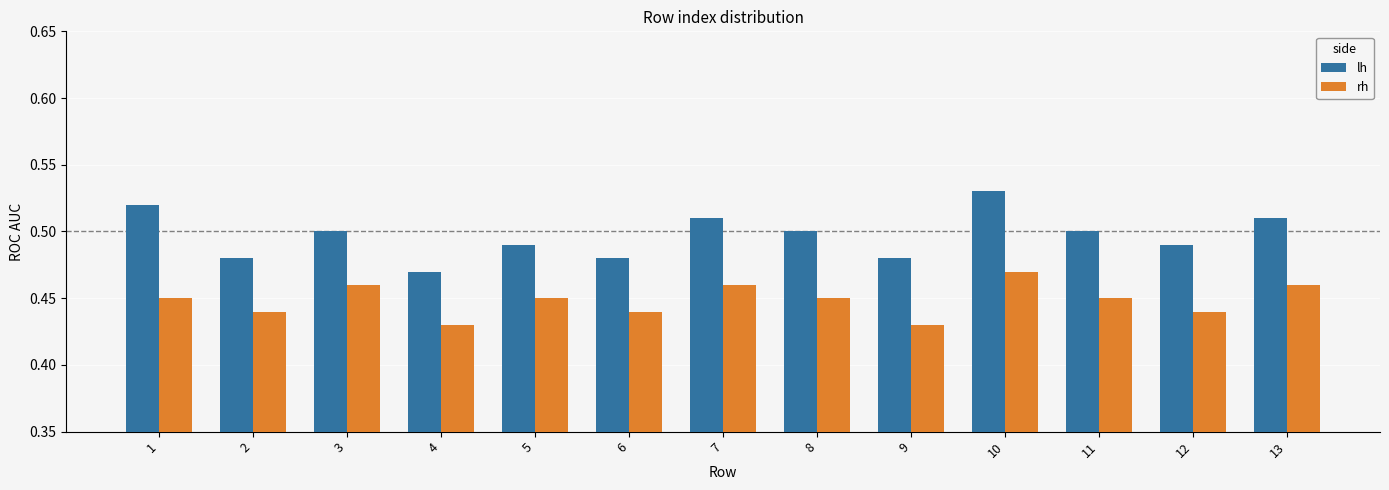

True or false: rh has a value of 0.6 at 1.

False